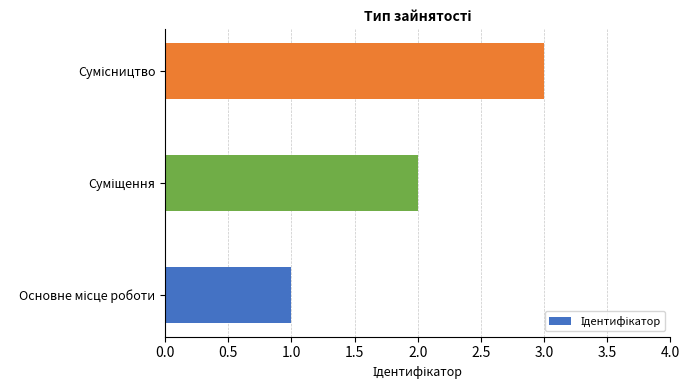

What is the greatest value displayed?

3